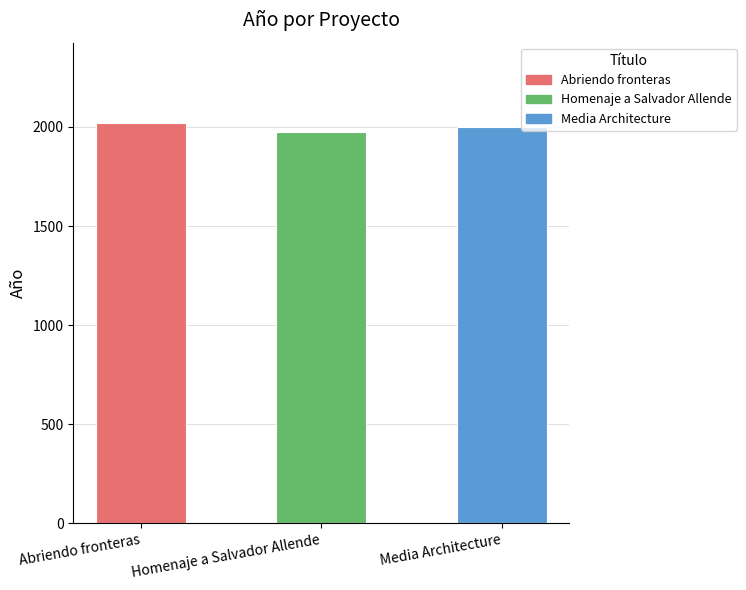

Count the number of data series in this chart.

1